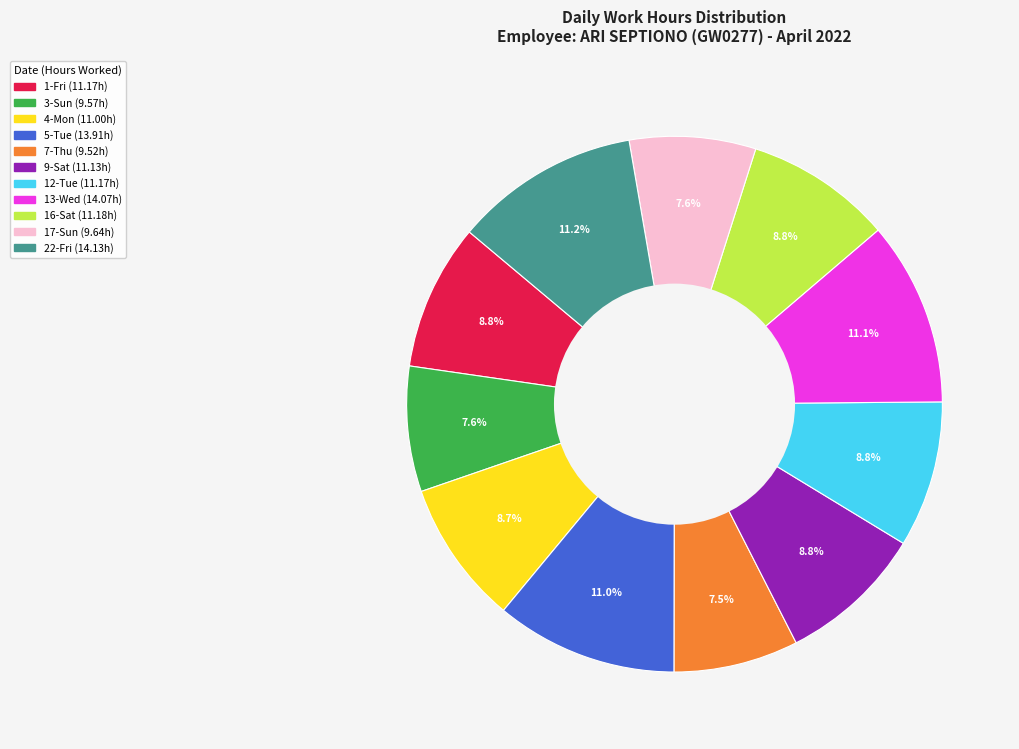

Does any single category account for the majority?

No